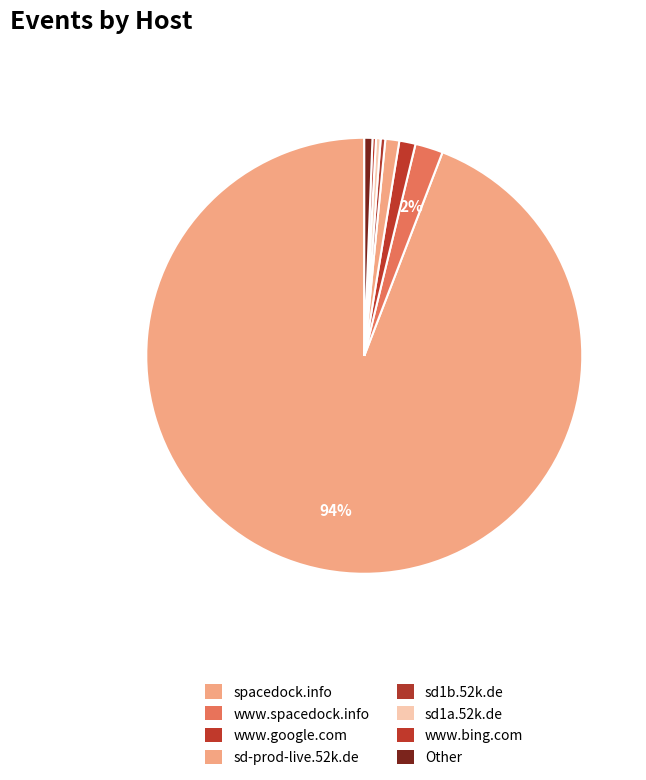

Which slice represents more than half of the pie?

spacedock.info